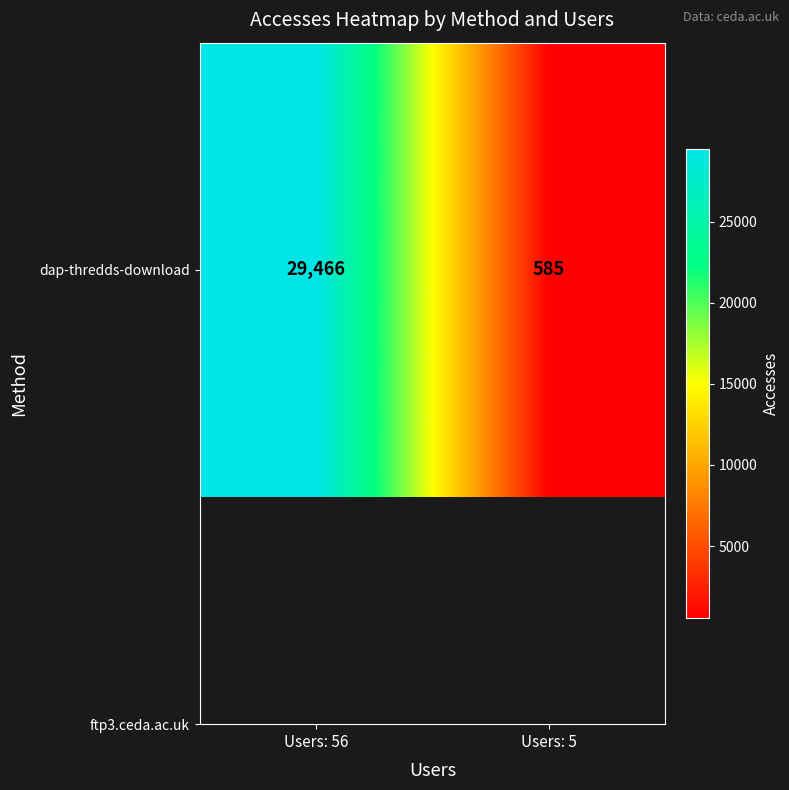

Between Users: 5 and Users: 56, which is larger?

Users: 56